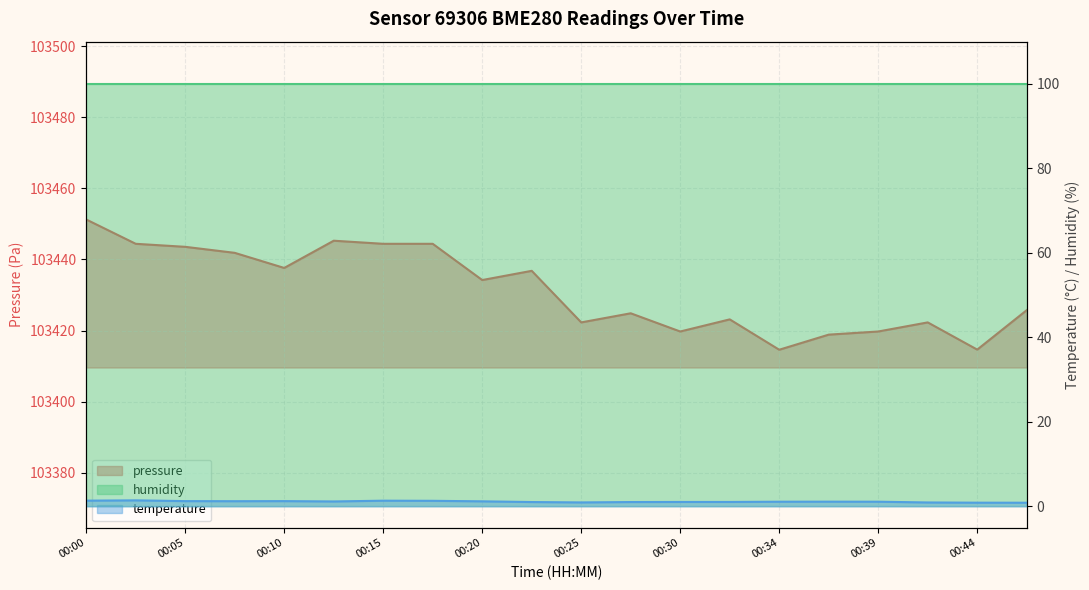

Reading right to left, transcribe all the data shown in this chart.

pressure: 103425.7	103414.6	103422.3	103419.7	103418.8	103414.6	103423.1	103419.7	103424.8	103422.3	103436.8	103434.2	103444.4	103444.4	103445.2	103437.6	103441.8	103443.5	103444.4	103451.2
temperature: 0.9	0.9	0.9	1.1	1.1	1.1	1.1	1.1	1.0	0.9	1.0	1.2	1.3	1.4	1.2	1.3	1.2	1.3	1.4	1.4